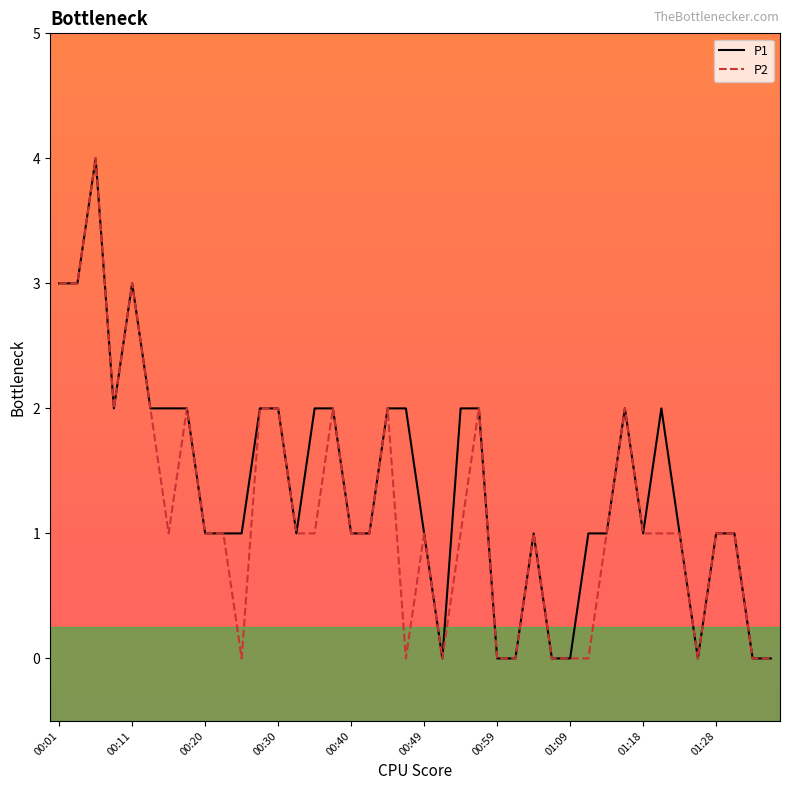

Does the chart display data point markers on the line(s)?

No